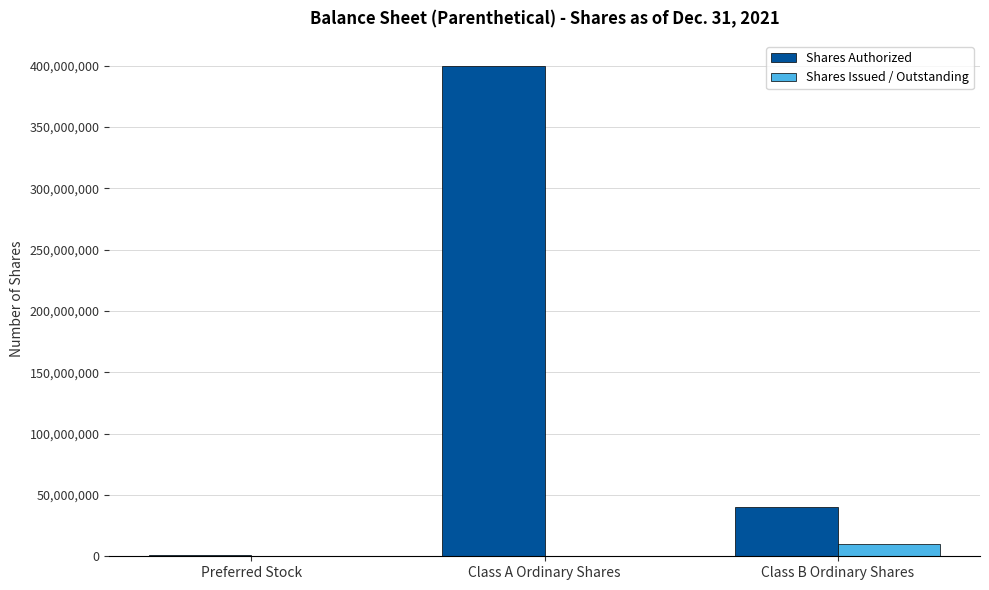

Does the chart contain stacked bars?

No